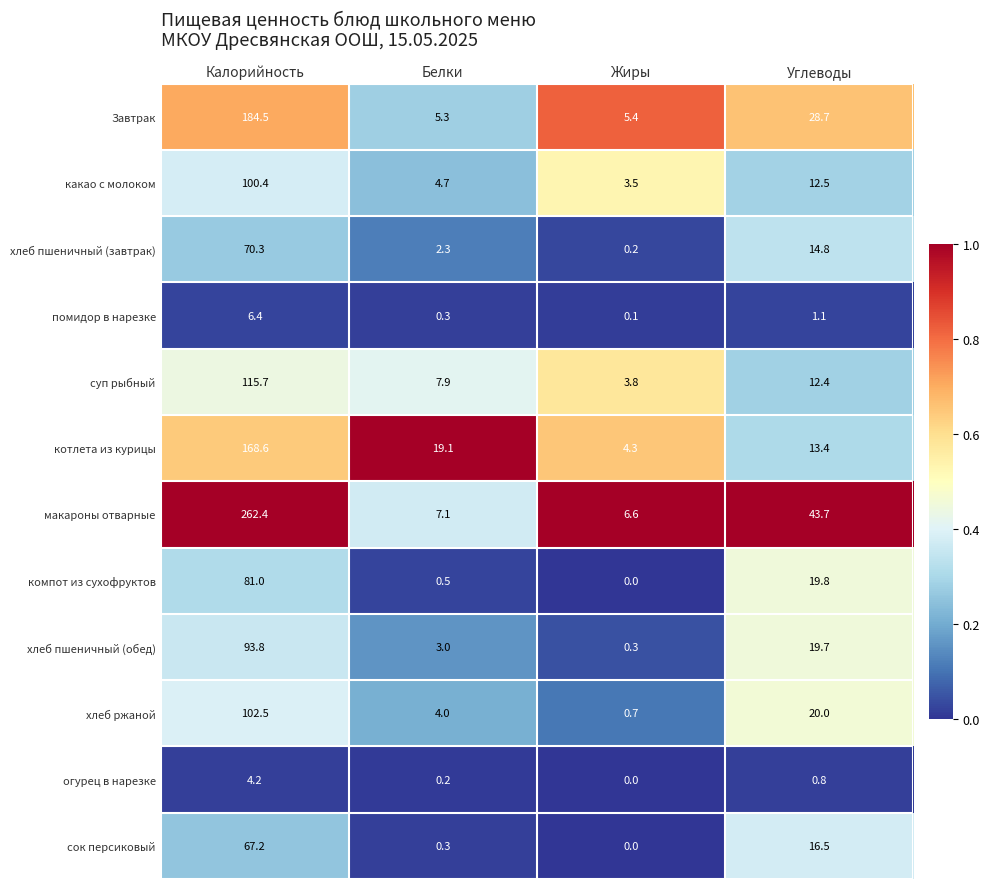

The макароны отварные series shows 43.7 at Углеводы. True or false?

True